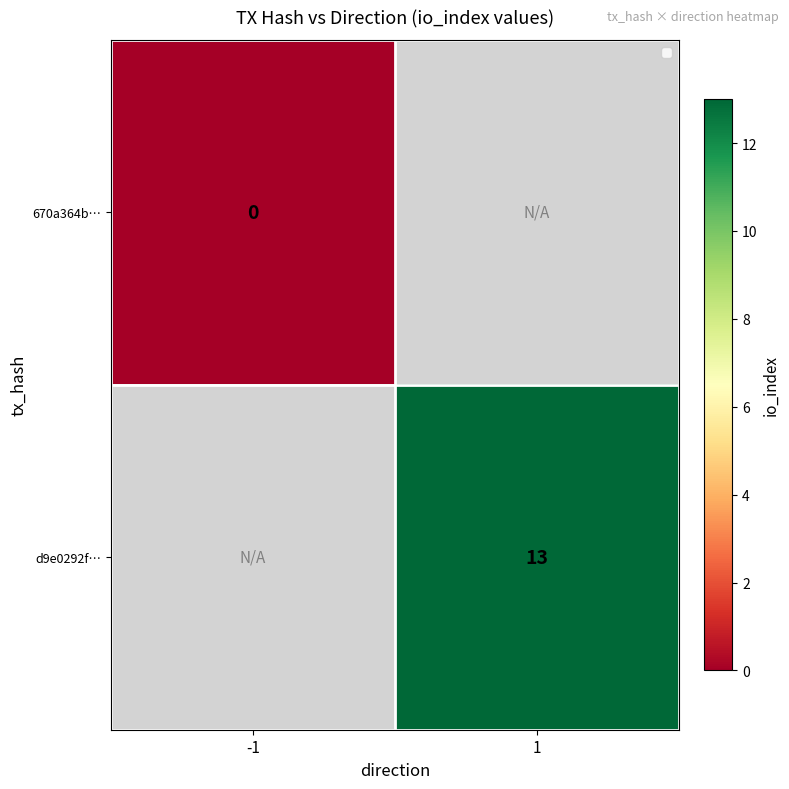

Is it true that d9e0292f… equals 18.1 at 1?

False